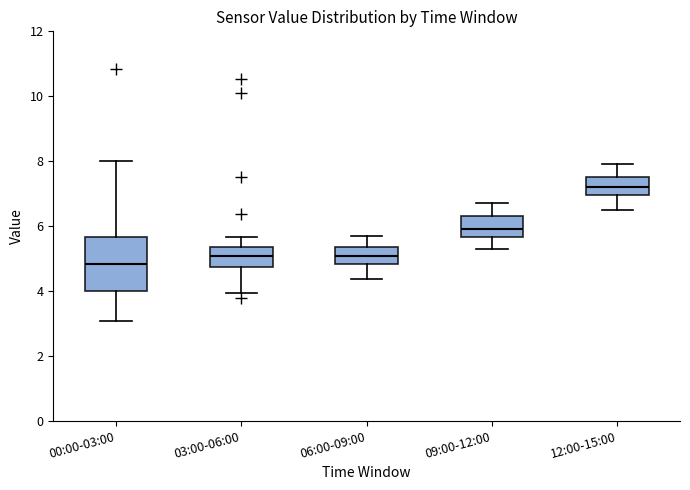

Reading left to right, read every box against the y-axis: the position of its median line, the range the box covers, and the ends of its whiskers. The values are not printed on the chart, so give them approximately, as read against the axis.

00:00-03:00: median 4.8, box 4.0 to 5.6, whiskers 3.0 to 8.0
03:00-06:00: median 5.0, box 4.8 to 5.4, whiskers 4.0 to 5.6
06:00-09:00: median 5.0, box 4.8 to 5.4, whiskers 4.4 to 5.8
09:00-12:00: median 6.0, box 5.6 to 6.4, whiskers 5.4 to 6.8
12:00-15:00: median 7.2, box 7.0 to 7.6, whiskers 6.6 to 8.0